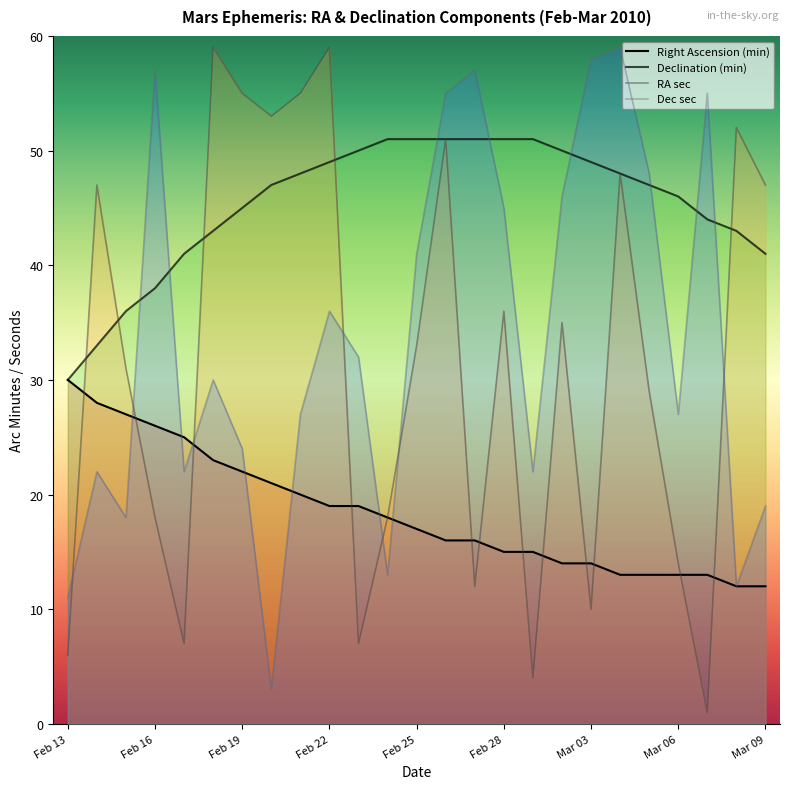

What is the value of the Declination (min) point at the 7th from the left?

45